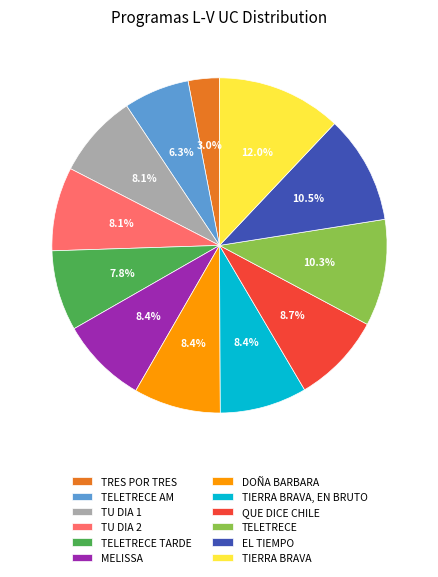

The TRES POR TRES slice represents 3% of the pie. True or false?

True